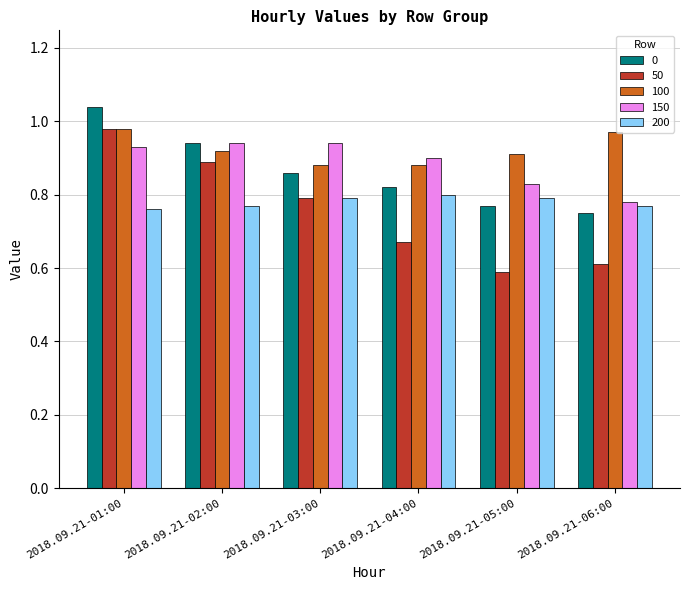

At which label is 150 closest to 0?

2018.09.21-06:00